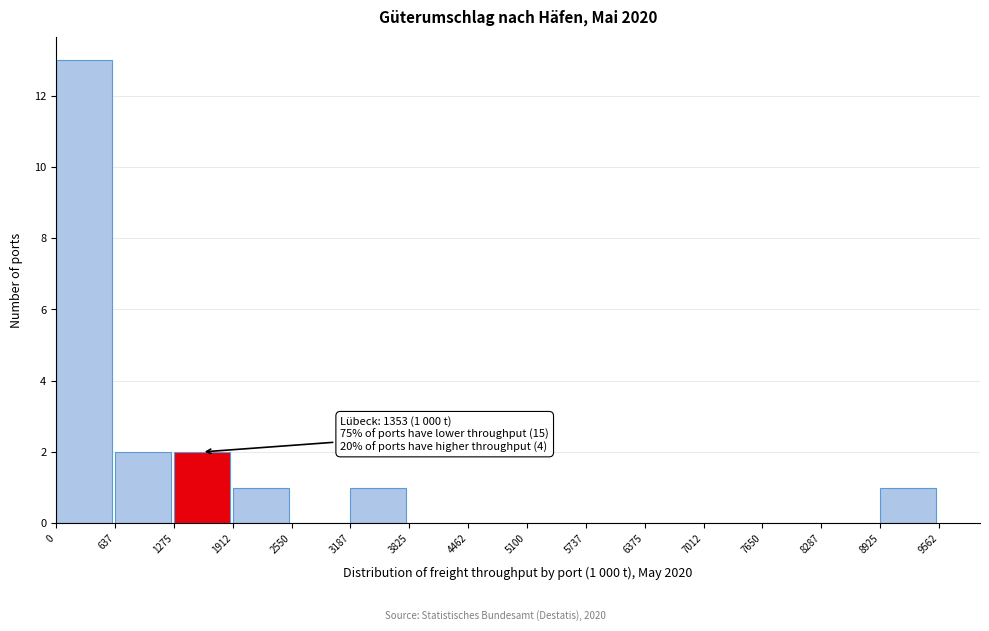

Over which range of the x-axis is the bar tallest?

0 to 637